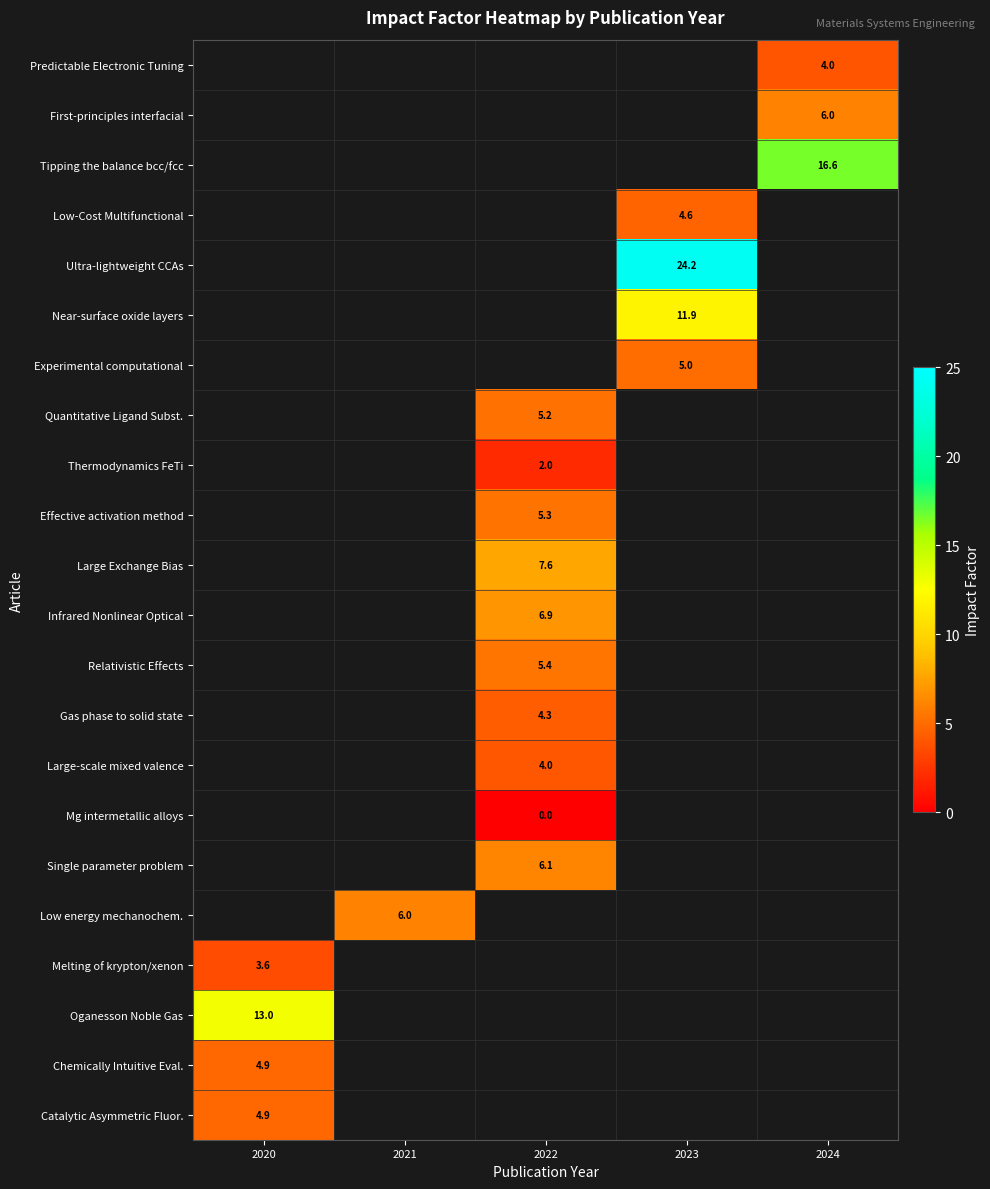

Is it true that Effective activation method equals 7.9 at 2022?

False